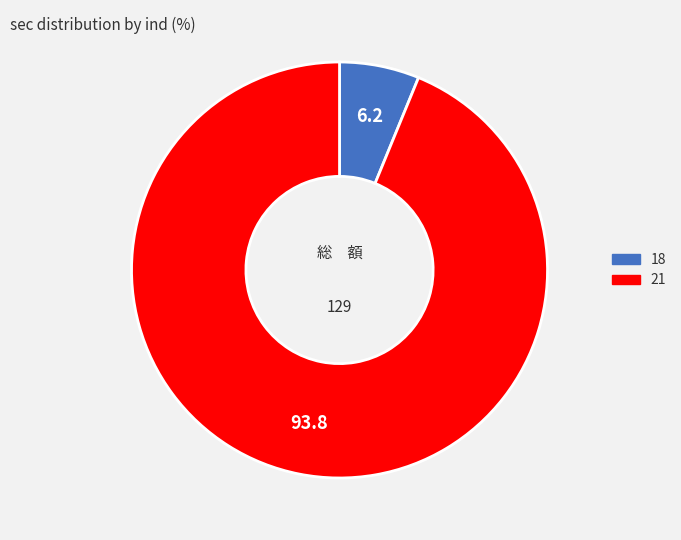

Rank the categories by value from highest to lowest.

21, 18